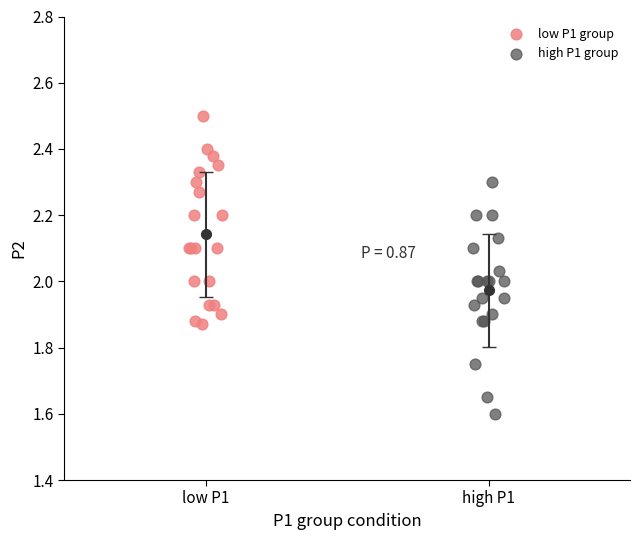

Which series reaches the maximum Y coordinate?

low P1 group